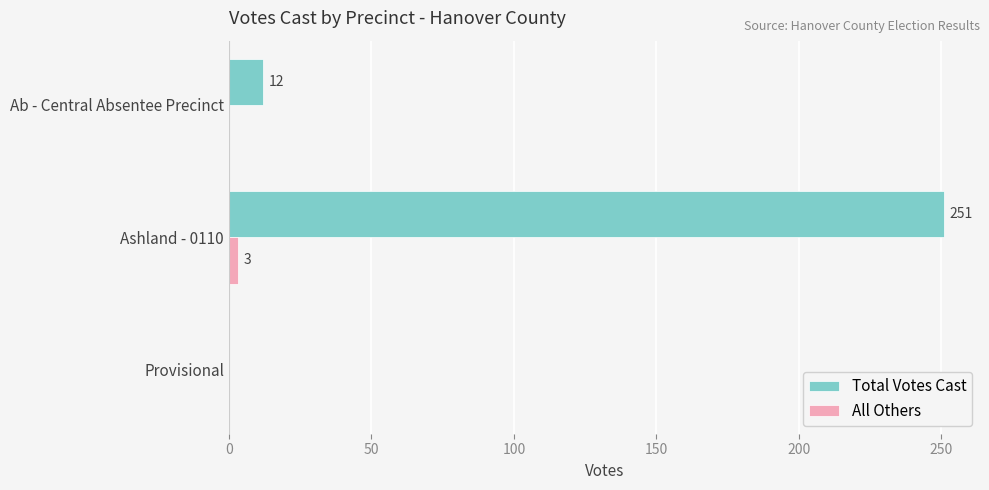

What is the total value across all series at Ab - Central Absentee Precinct?

12